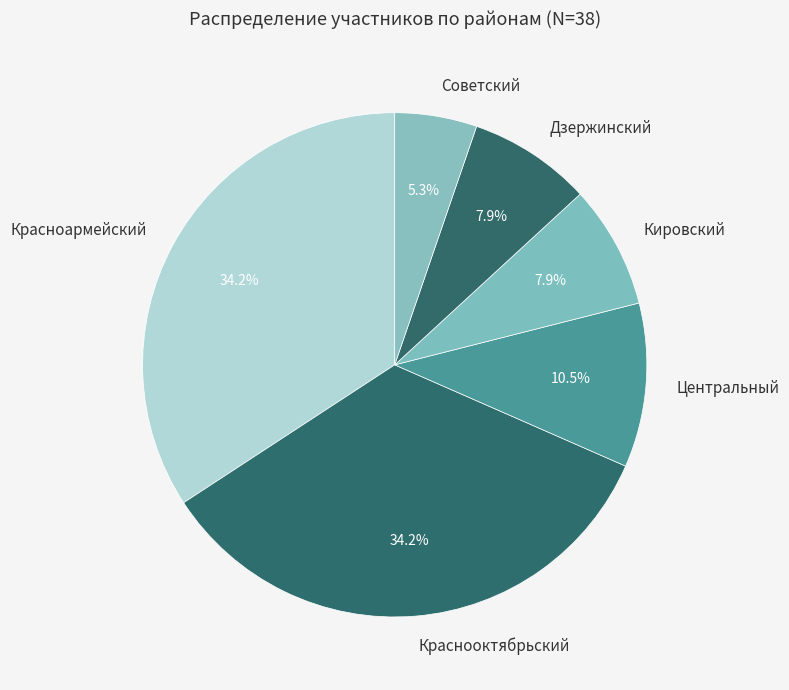

To the nearest percent, what portion does Дзержинский represent?

8%